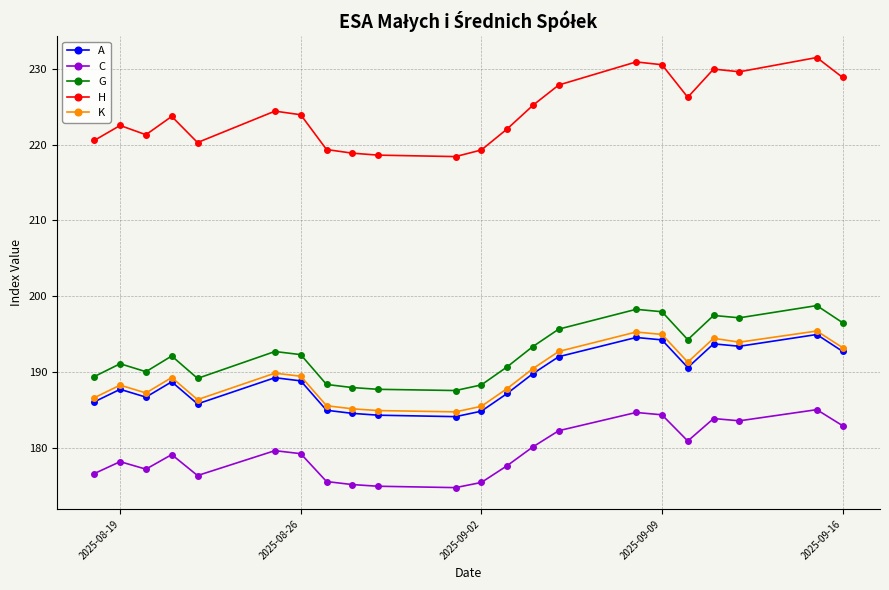

True or false: H has more than 1 points higher than both neighbors.

True